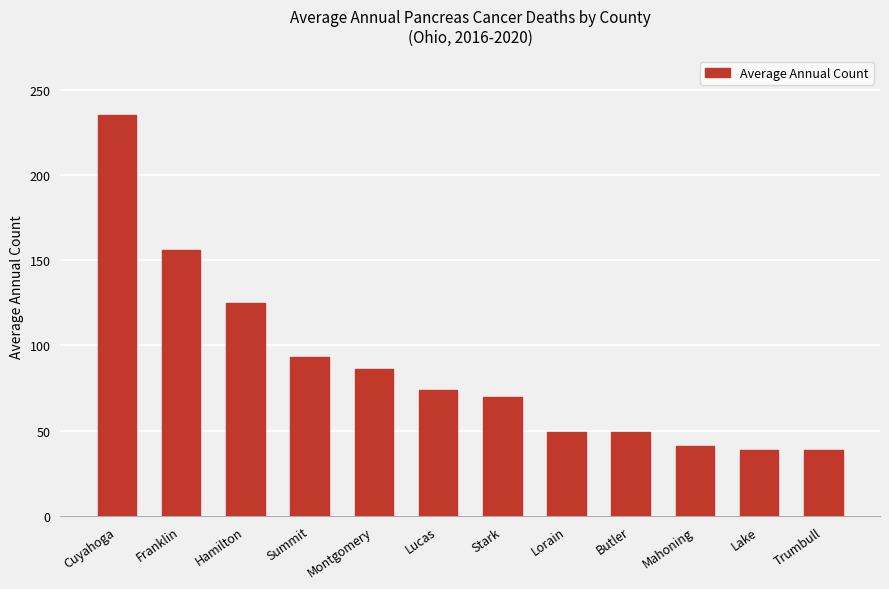

How many bars are there in total?

12